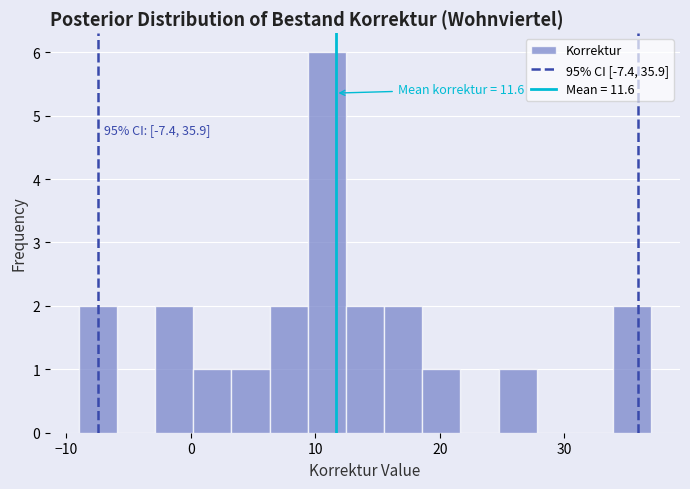

Around what value on the x-axis is the tallest bar? Give the approximate position of its centre, as read against the axis.

11